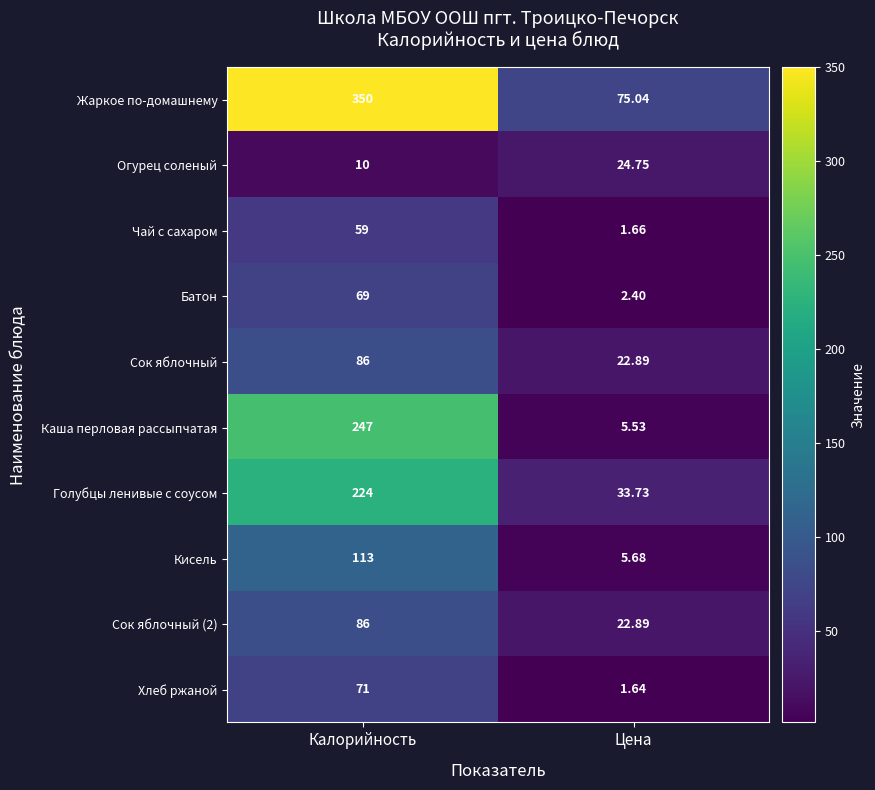

Which series has the largest total across all categories?

Жаркое по-домашнему